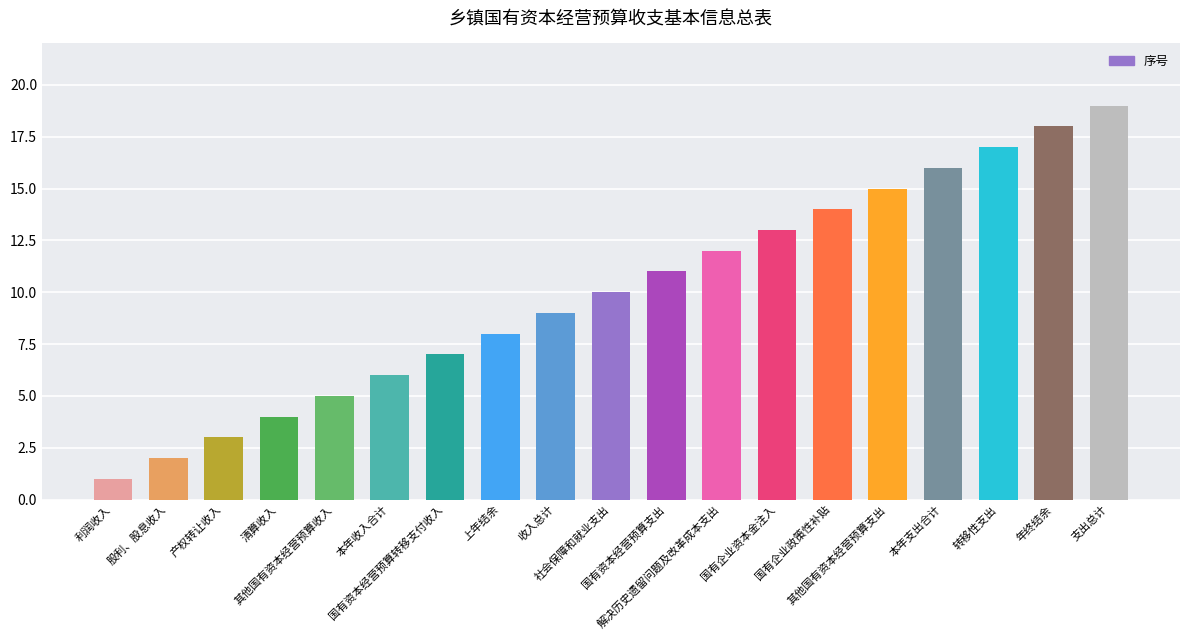

What is the change in value from 社会保障和就业支出 to 年终结余?

+8